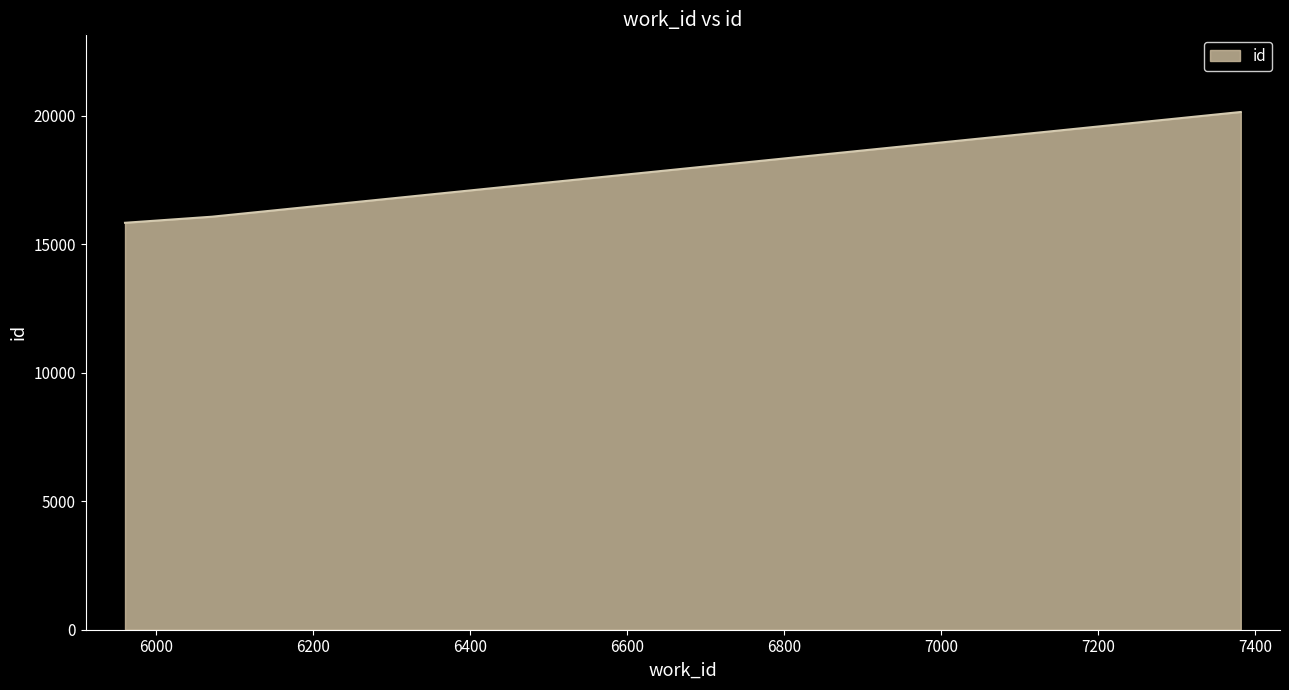

What is the sum of all values?

52050